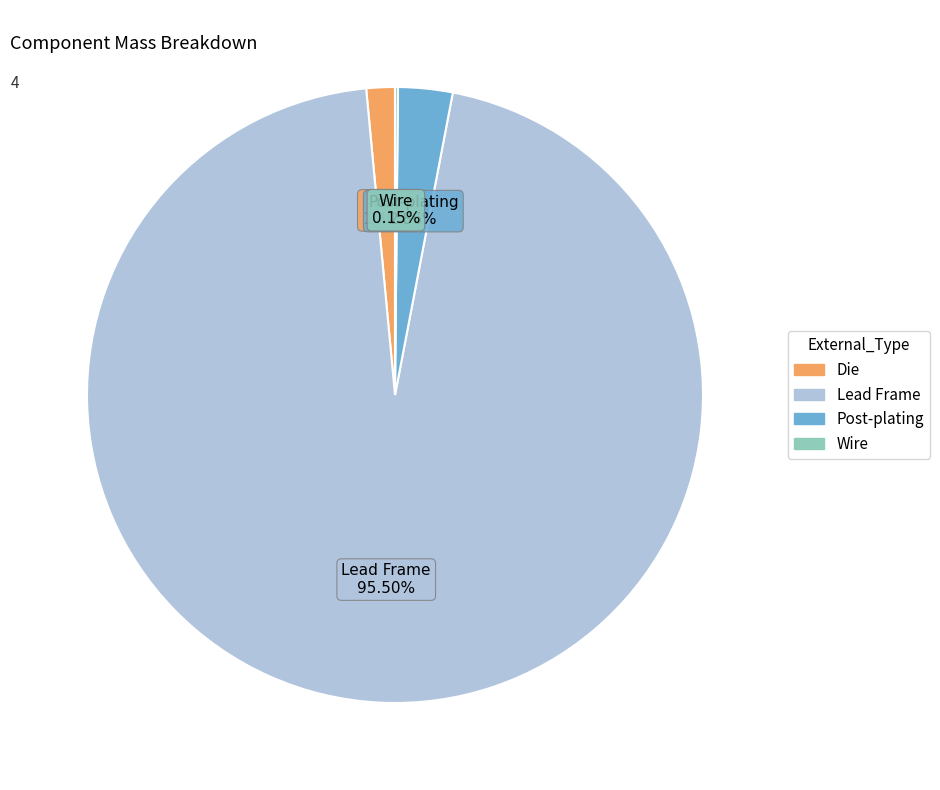

What is the total percentage of Die and Post-plating?

4.3%